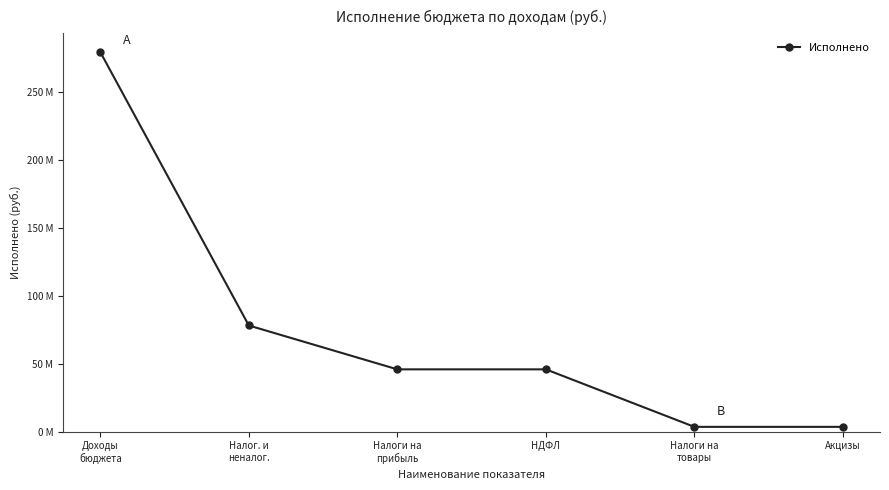

Where is the data nearest to the value 141598872?

Налог. и
неналог.